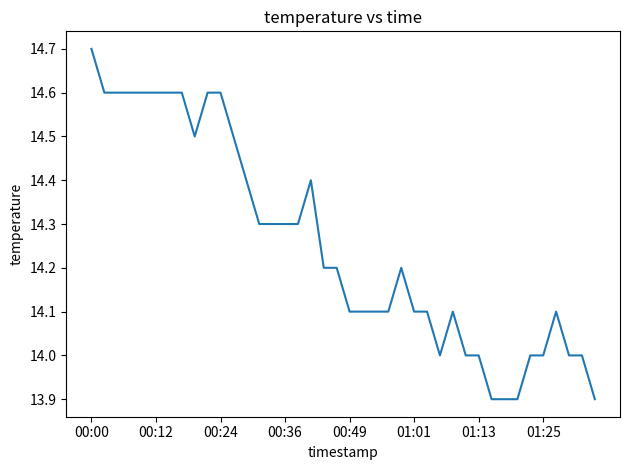

What is the difference between the maximum and minimum values?

0.8